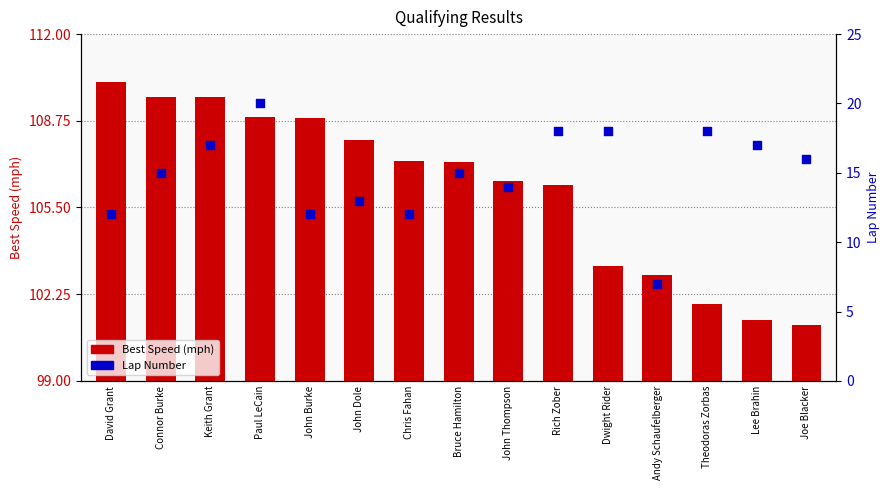

At which category is the sum across all series the highest?

Paul LeCain